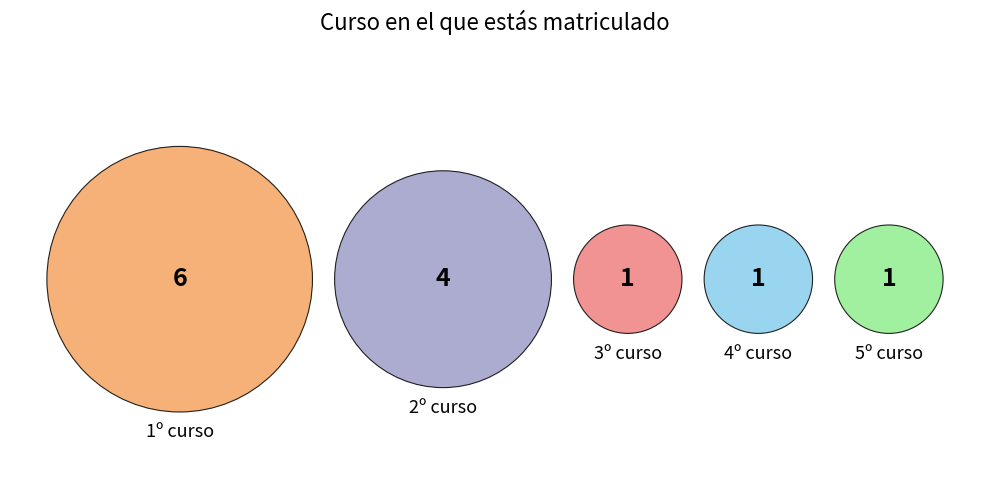

Is the sum of 5º curso and 4º curso greater than half?

No